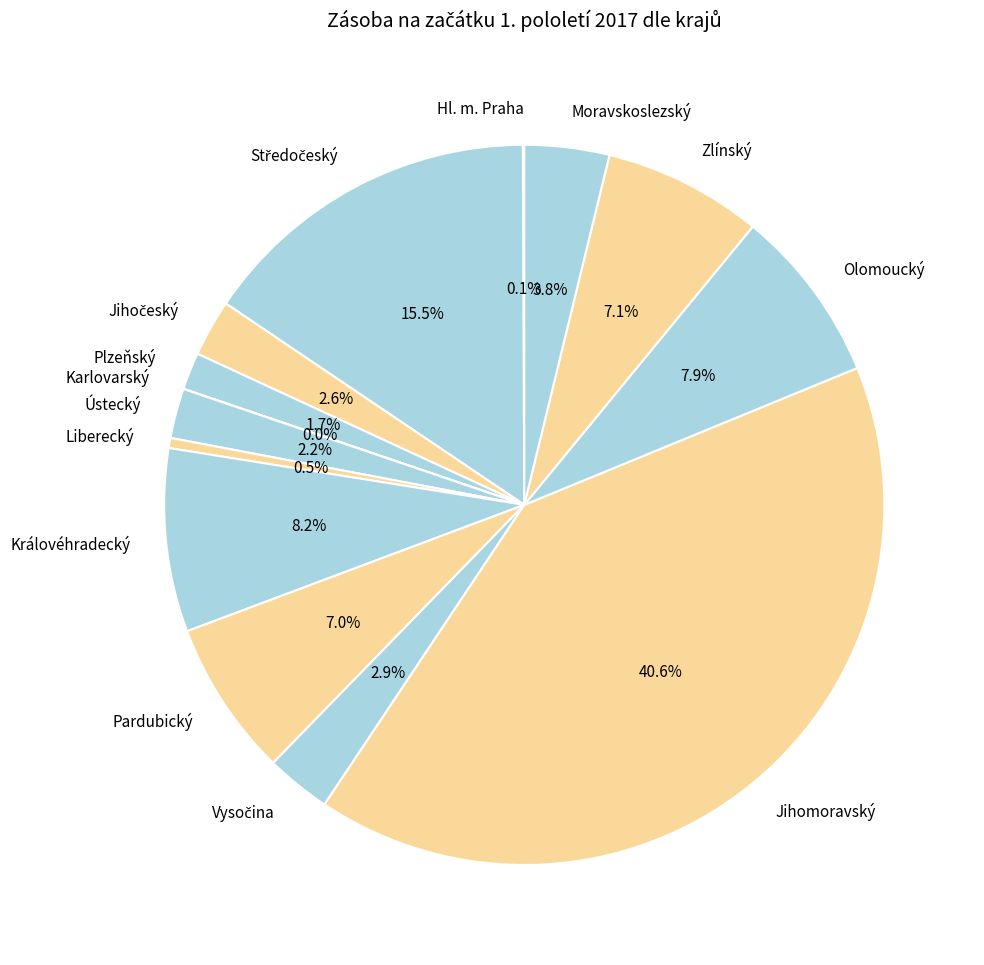

Which category has the biggest portion of the pie?

Jihomoravský